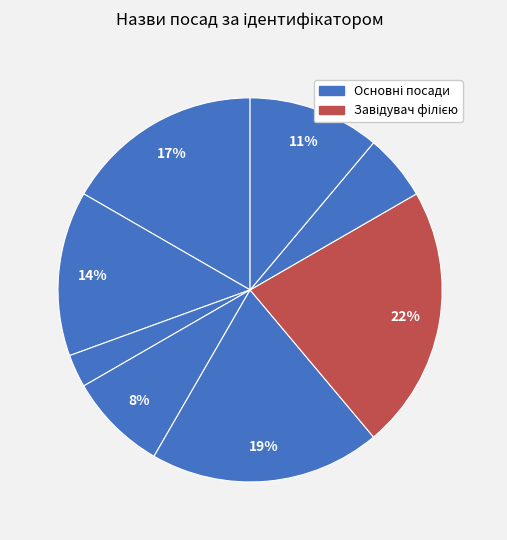

Count the number of slices in the pie.

8